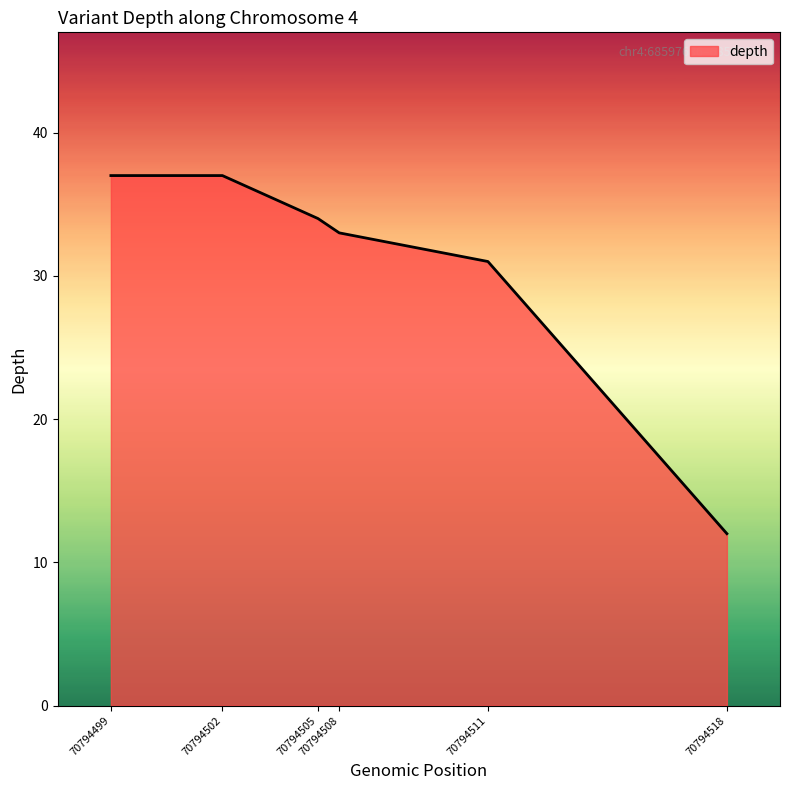

Does the chart display data point markers on the line(s)?

No